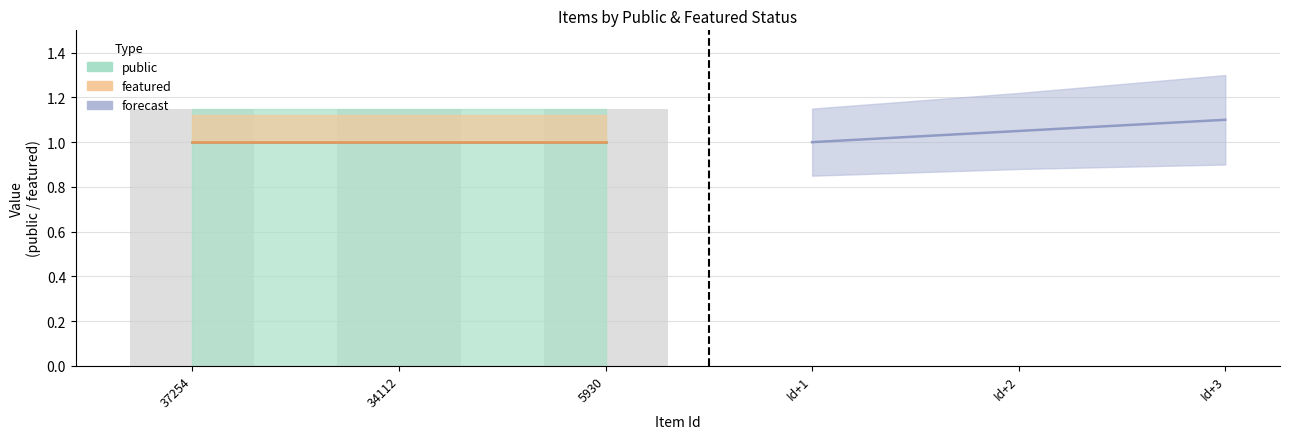

What is the total value across all series at 1?

1